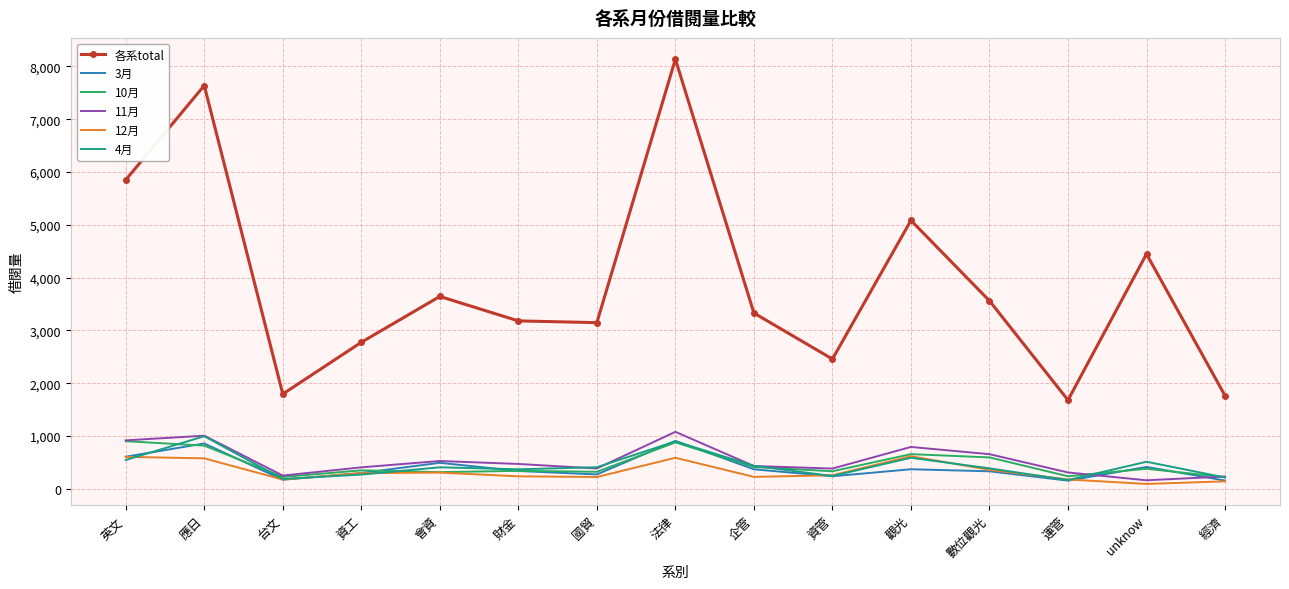

At which category does the chart reach its peak across all series?

法律